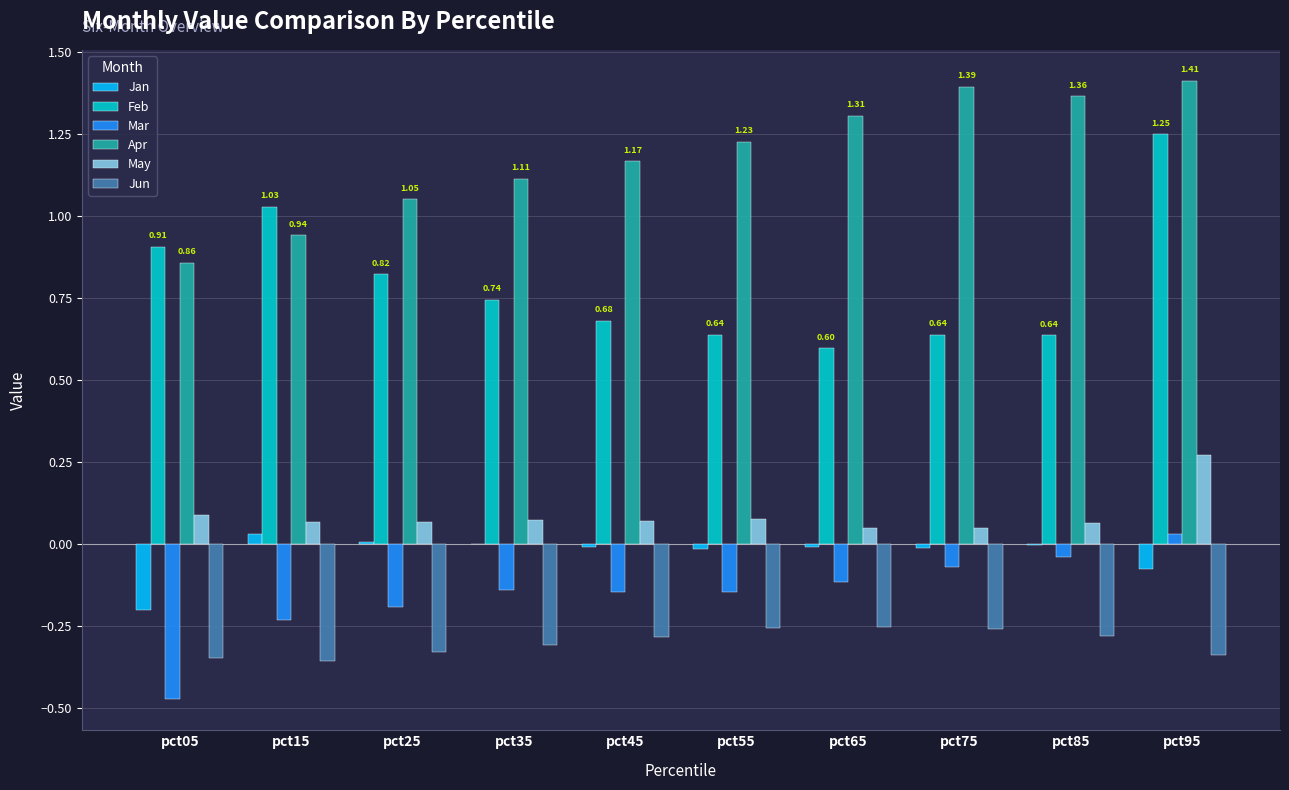

Which series has the largest total across all categories?

Apr